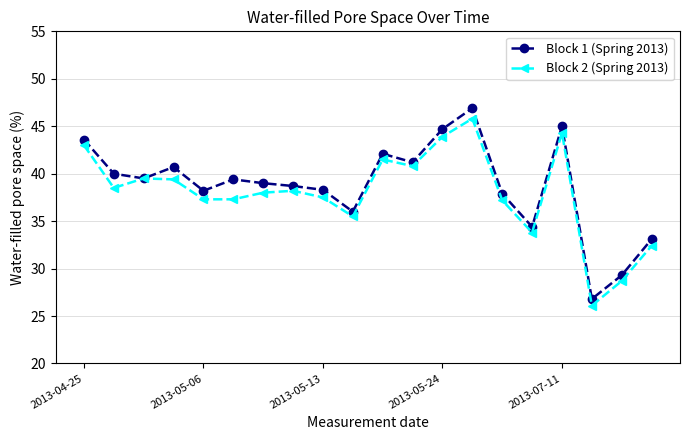

Does the chart display data point markers on the line(s)?

Yes